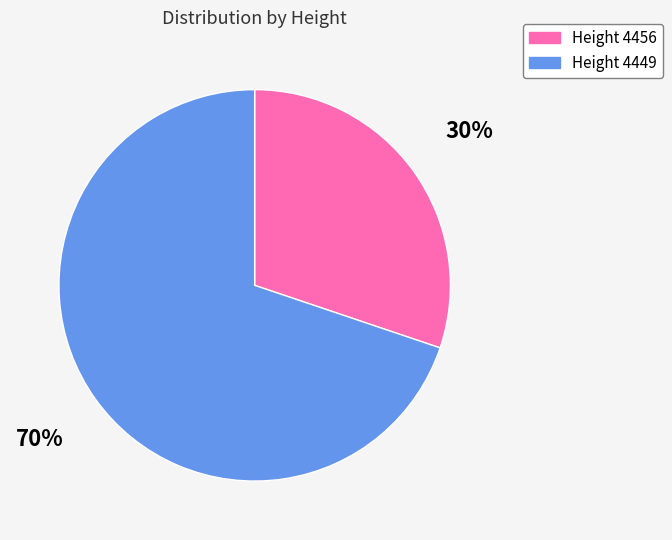

Is there a majority slice in this chart?

Yes